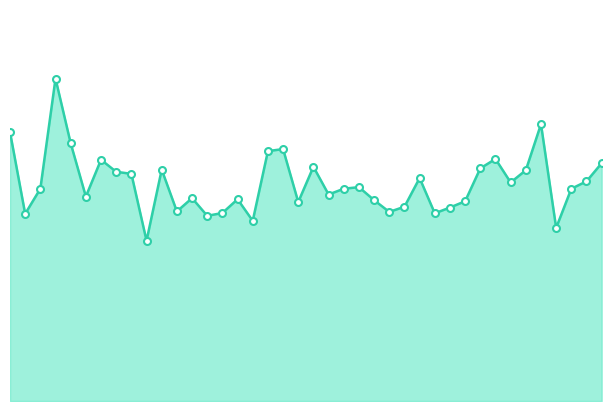

Reading right to left, what are all the values shown in this chart?

15.2	14.0	13.6	11.1	17.7	14.7	13.9	15.4	14.8	12.8	12.3	12.0	14.2	12.4	12.1	12.8	13.7	13.6	13.2	14.9	12.7	16.1	15.9	11.5	12.9	12.0	11.8	12.9	12.1	14.8	10.2	14.5	14.6	15.4	13.1	16.4	20.6	13.6	11.9	17.2